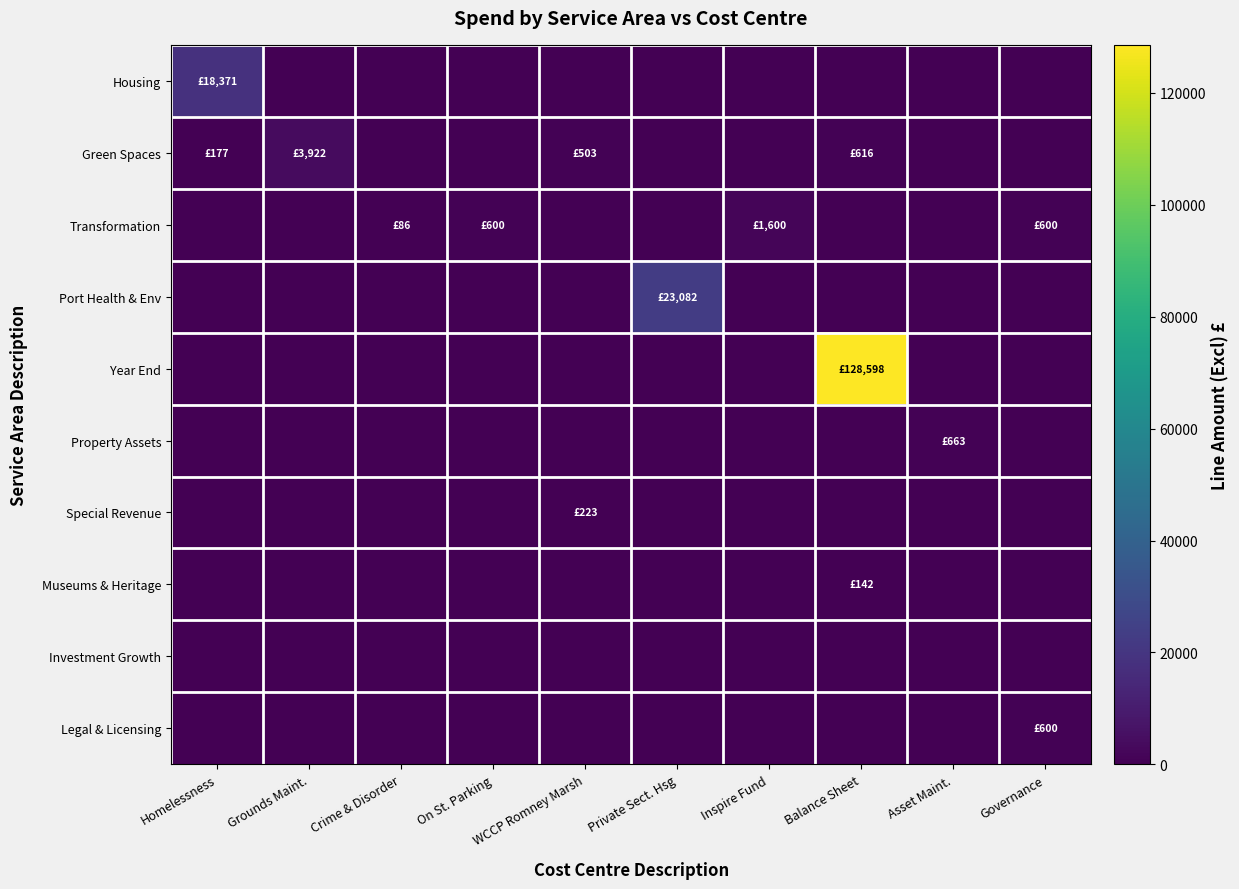

What is the spread (max minus min) of values at Balance Sheet?

128597.7